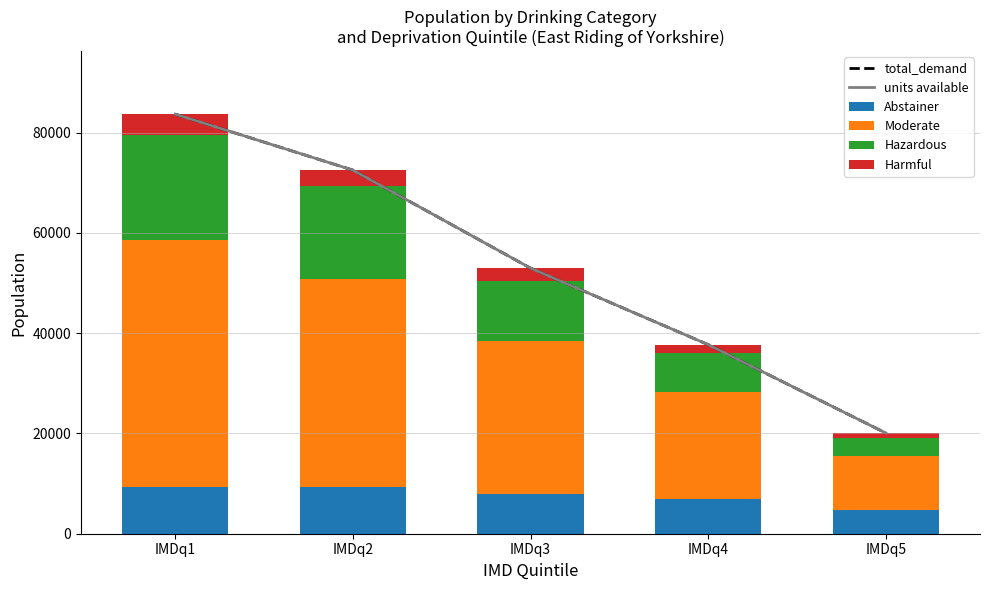

What is the sum of the Abstainer values at IMDq5 and IMDq3?

12724